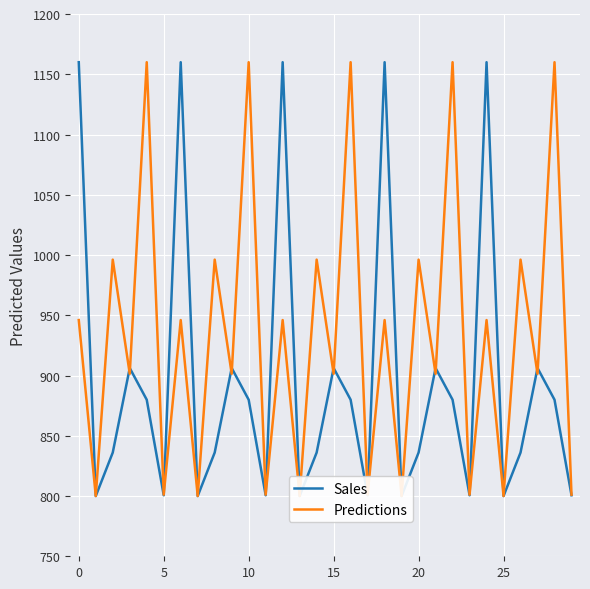

Read the Sales value at 29.

800.6